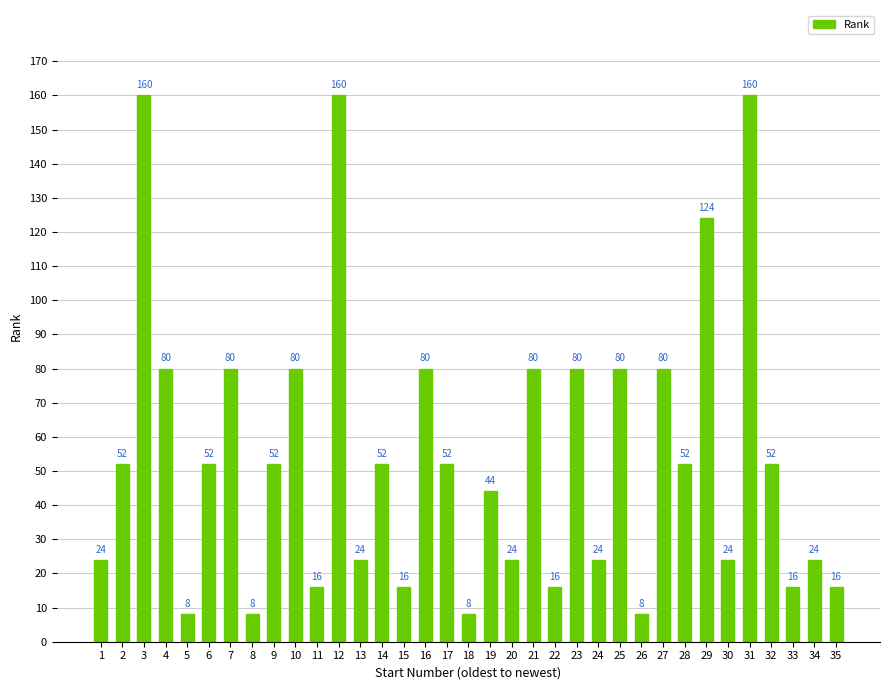

What is the change in value from 1 to 21?

+56